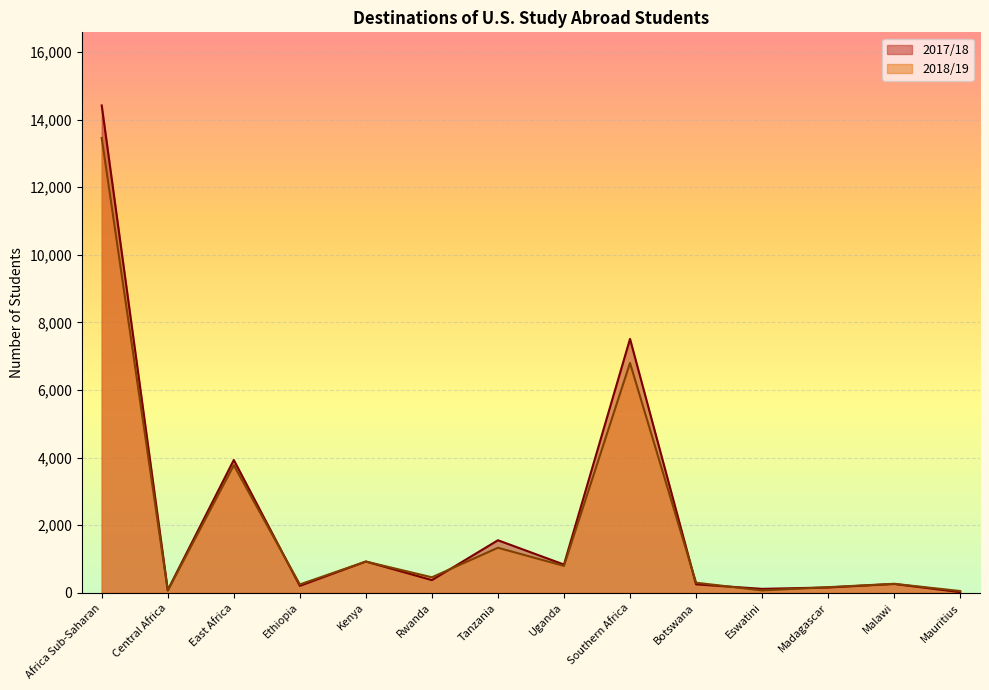

Which series has the largest range (max minus min)?

2017/18